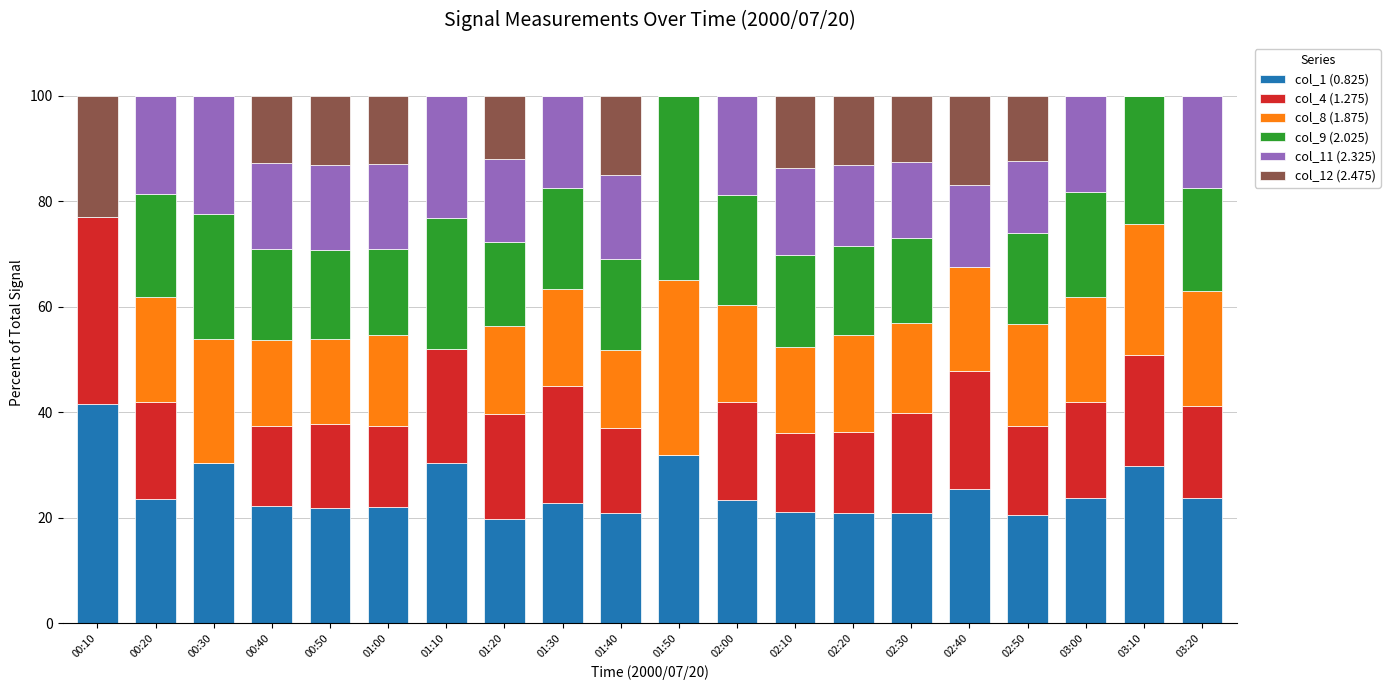

What is the total value across all series at 02:10?

100.0